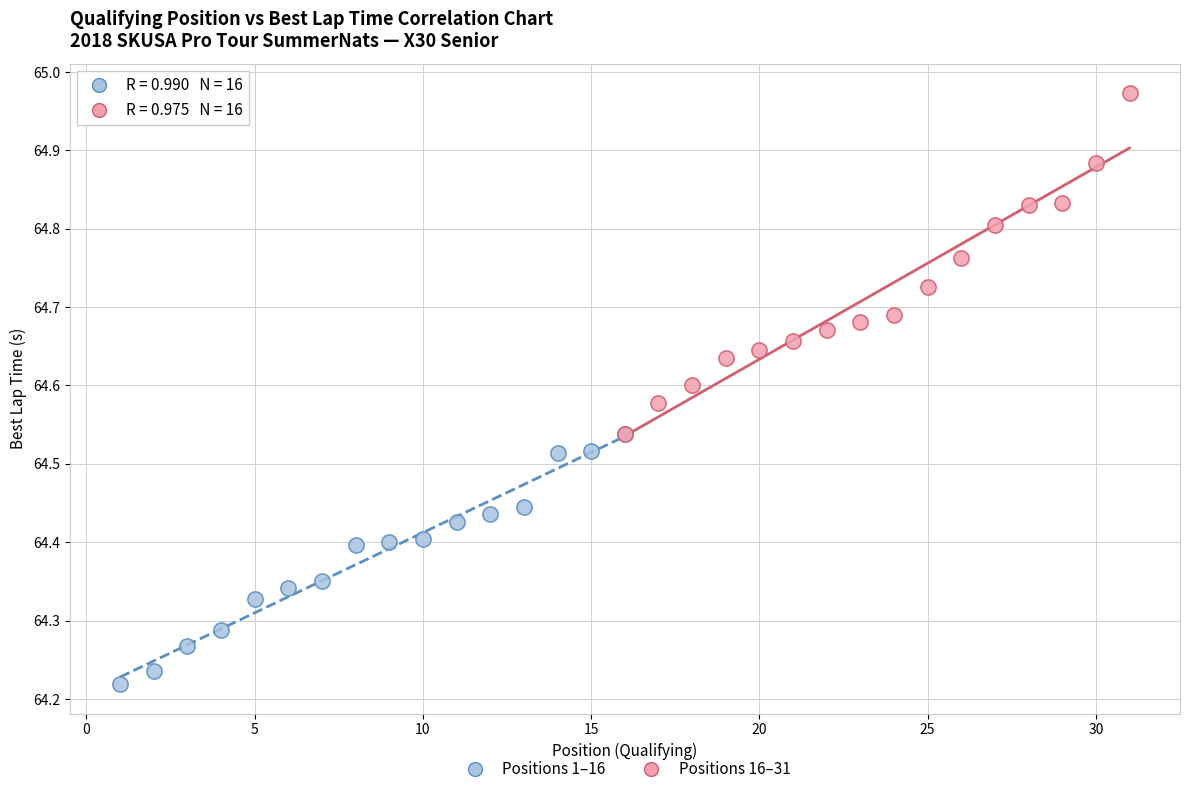

Which series contains the lowest Y value?

Positions 1–16